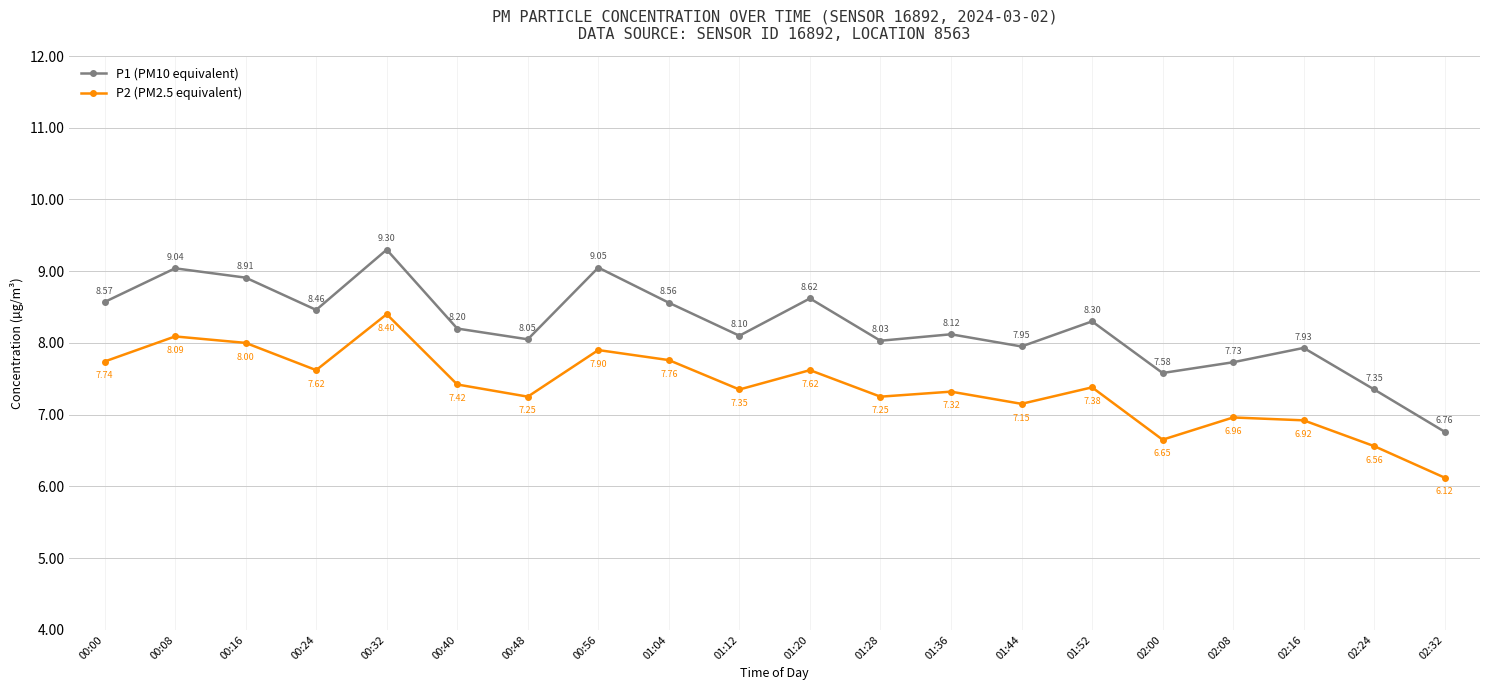

What is the total value across all series at 00:00?

16.3